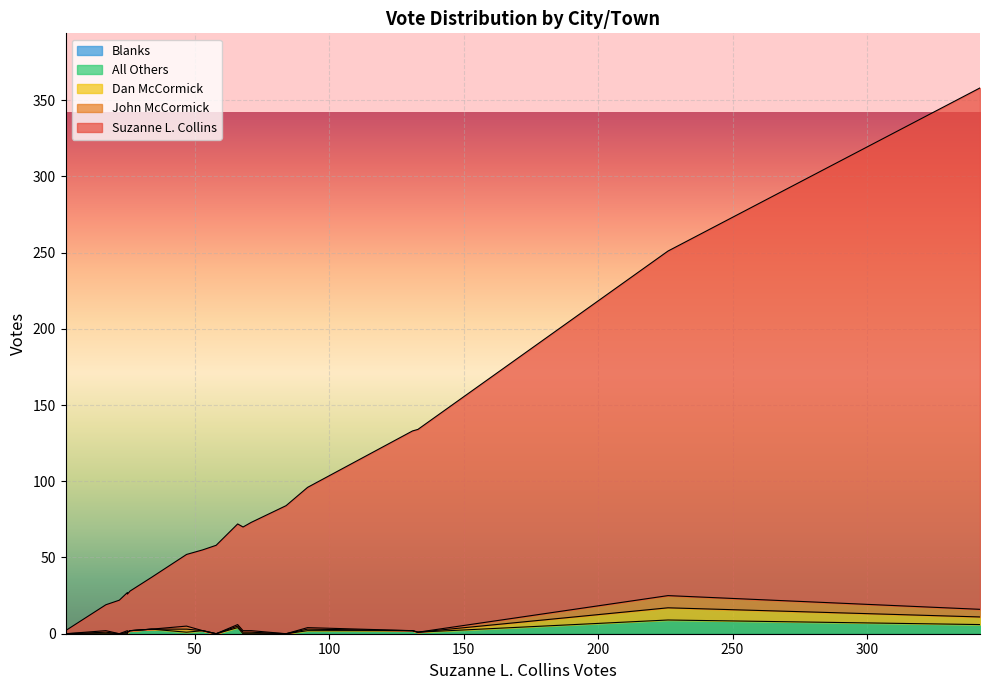

What is the sum of all John McCormick values?

21